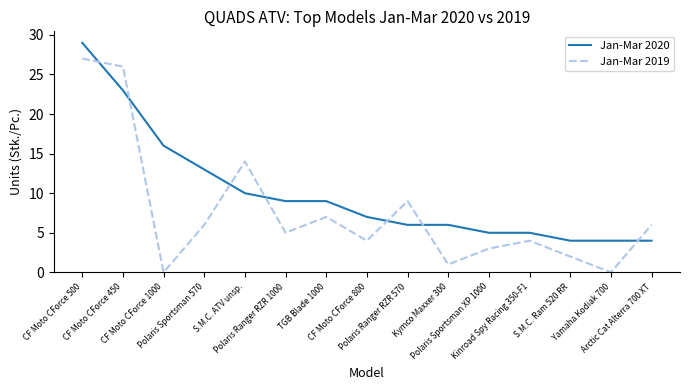

How many lines are shown in the chart?

2